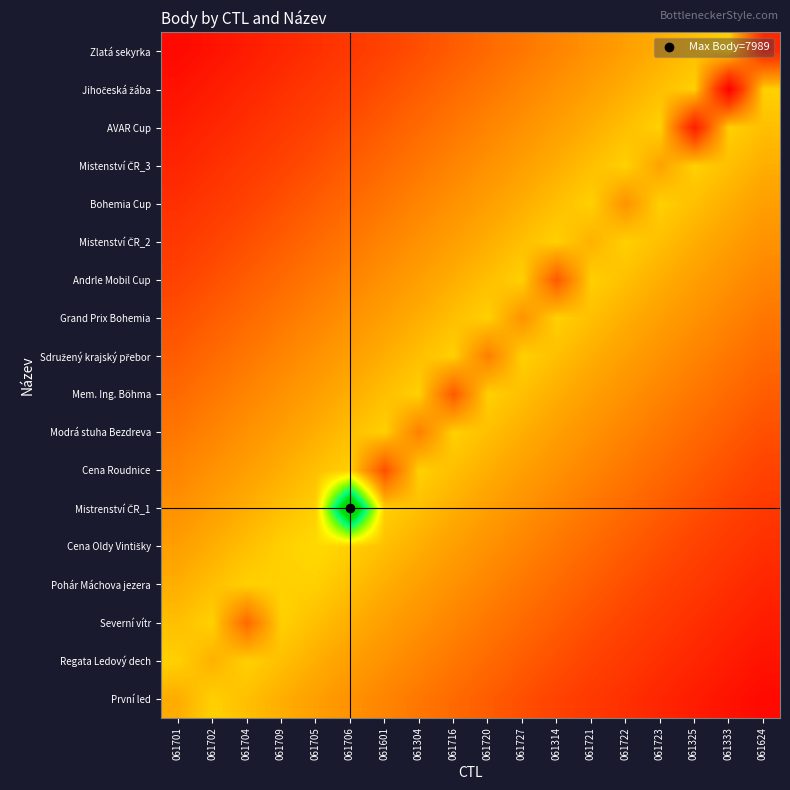

List the series in order of their peak value, highest first.

Mistrenství ČR_1, Cena Oldy Vintišky, Pohár Máchova jezera, První led, Regata Ledový dech, Severní vítr, Cena Roudnice, Modrá stuha Bezdreva, Mem. Ing. Böhma, Sdružený krajský přebor, Grand Prix Bohemia, Andrle Mobil Cup, Mistenství ČR_2, Bohemia Cup, Mistenství ČR_3, AVAR Cup, Jihočeská žába, Zlatá sekyrka